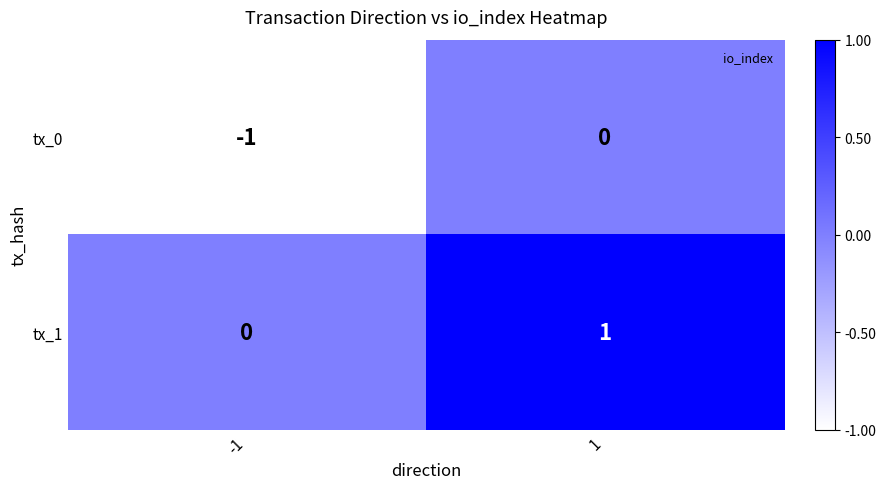

What is the greatest value displayed?

1